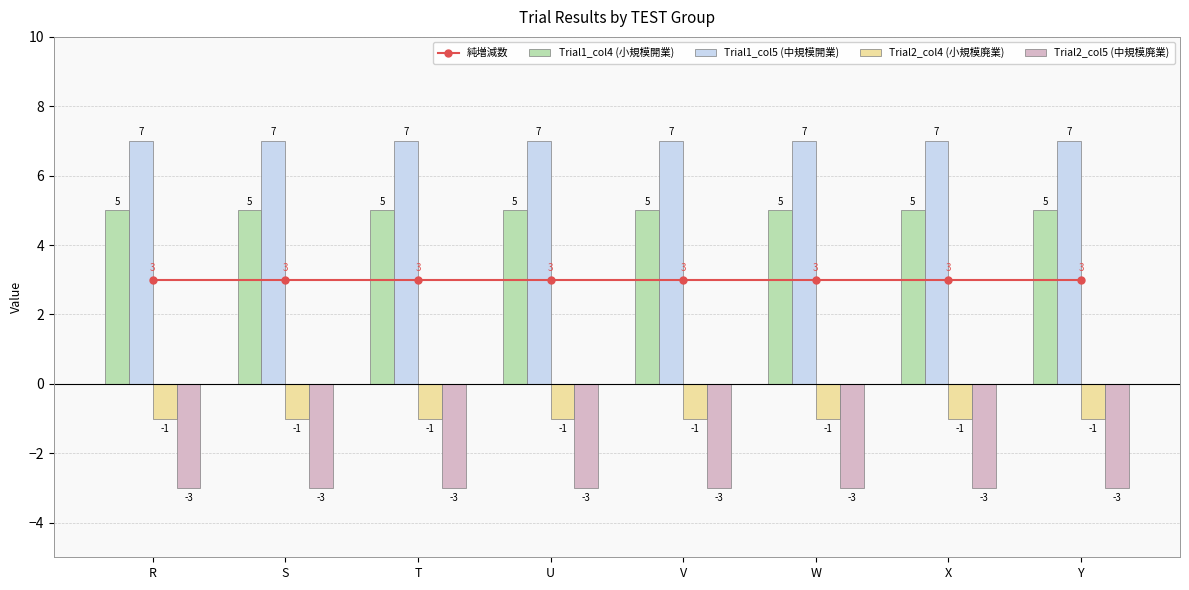

At which category is the sum across all series the highest?

R